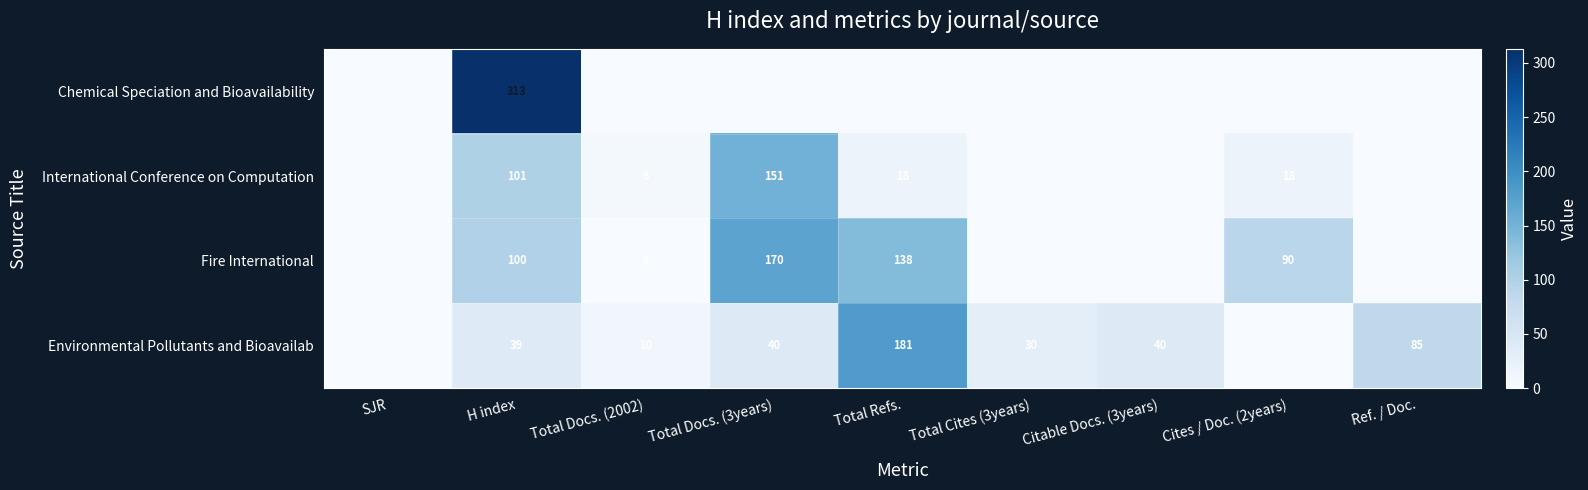

The International Conference on Computation series shows 151 at Total Docs. (3years). True or false?

True